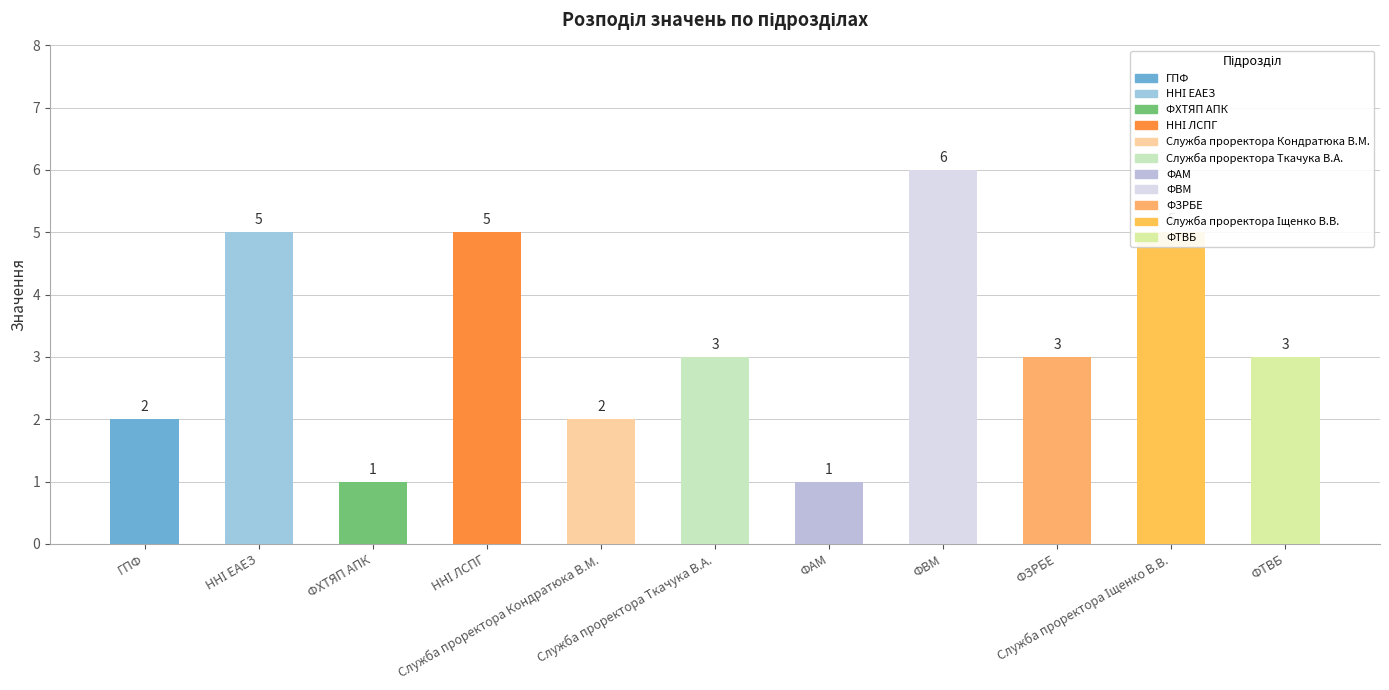

The chart shows a value of 5 at ФТВБ. True or false?

False